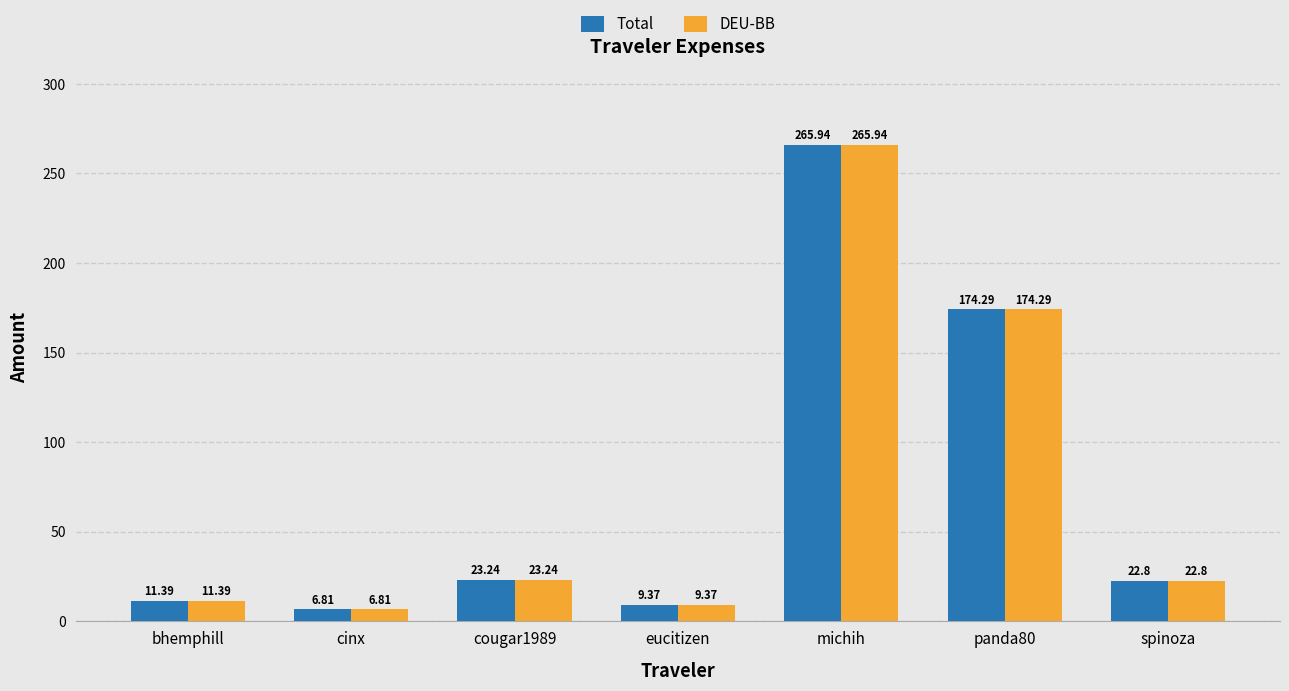

What is the sum of all DEU-BB values?

513.8